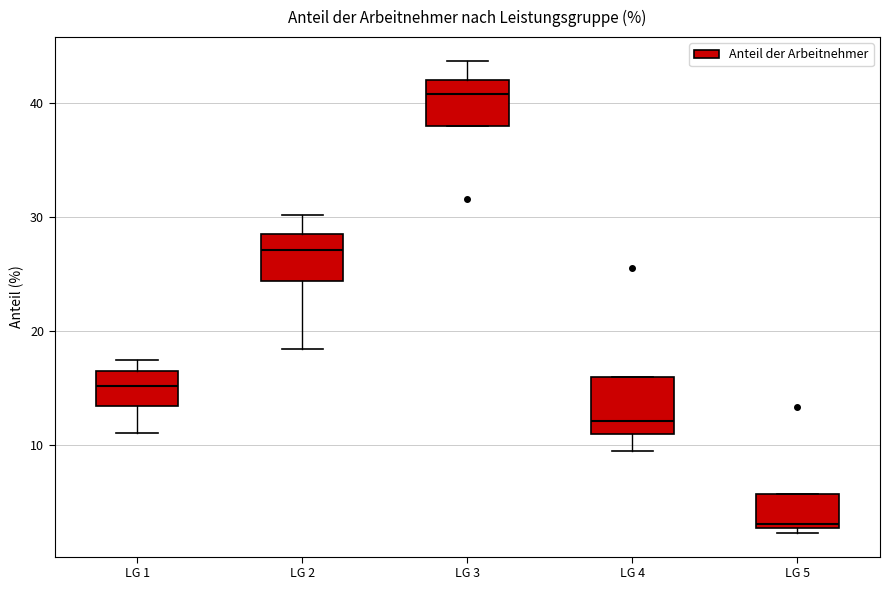

Reading left to right, read every box against the y-axis: the position of its median line, the range the box covers, and the ends of its whiskers. The values are not printed on the chart, so give them approximately, as read against the axis.

LG 1: median 15, box 13 to 17, whiskers 11 to 18
LG 2: median 27, box 24 to 28, whiskers 18 to 30
LG 3: median 41, box 38 to 42, whiskers 38 to 44
LG 4: median 12, box 11 to 16, whiskers 10 to 16
LG 5: median 3, box 3 to 6, whiskers 2 to 6